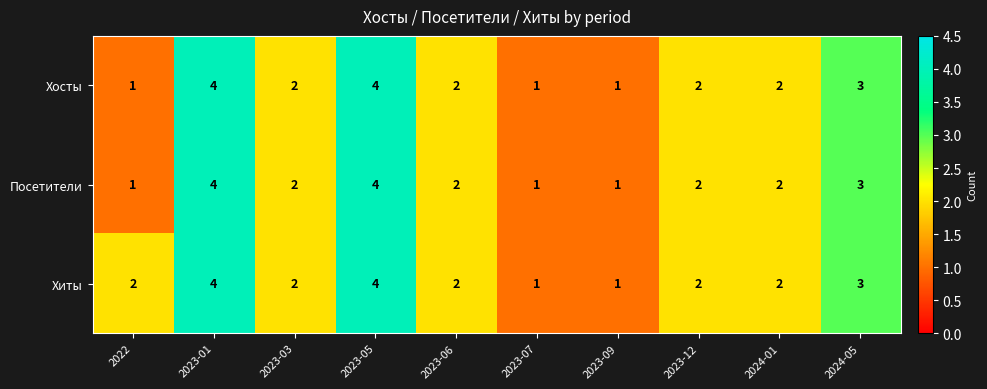

Which series has the largest total across all categories?

Хиты